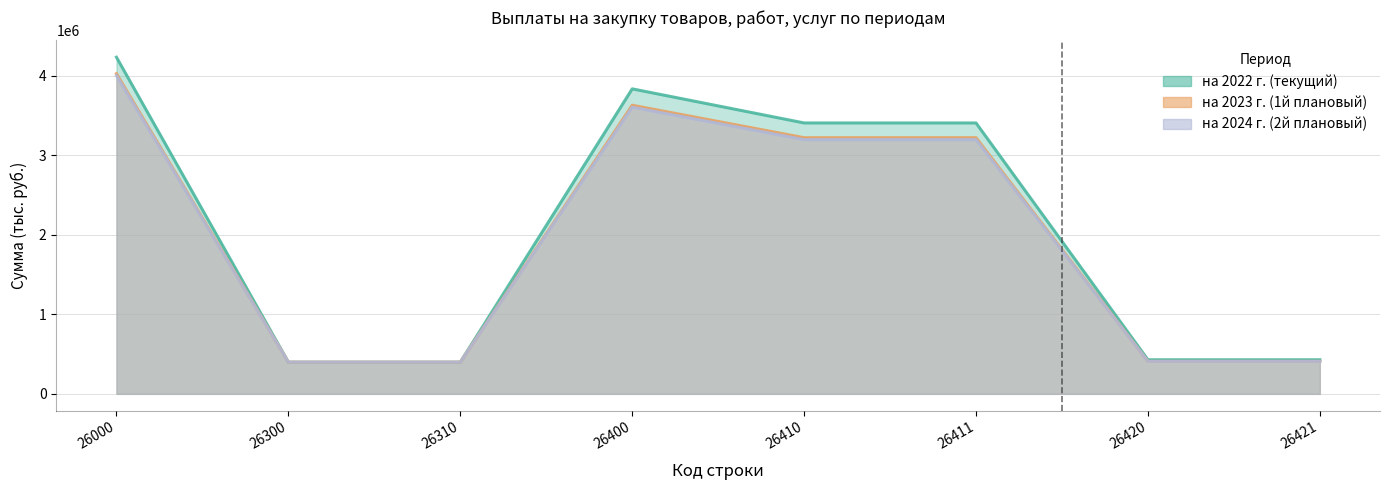

List the labels in order of на 2024 г. (2й плановый) value, largest first.

26000, 26400, 26410, 26411, 26420, 26421, 26300, 26310